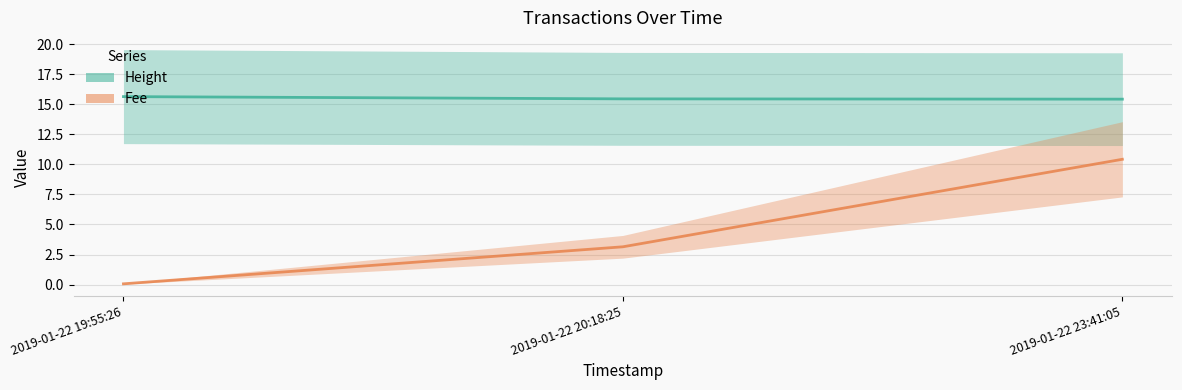

What is the sum of all Height values?

46.5